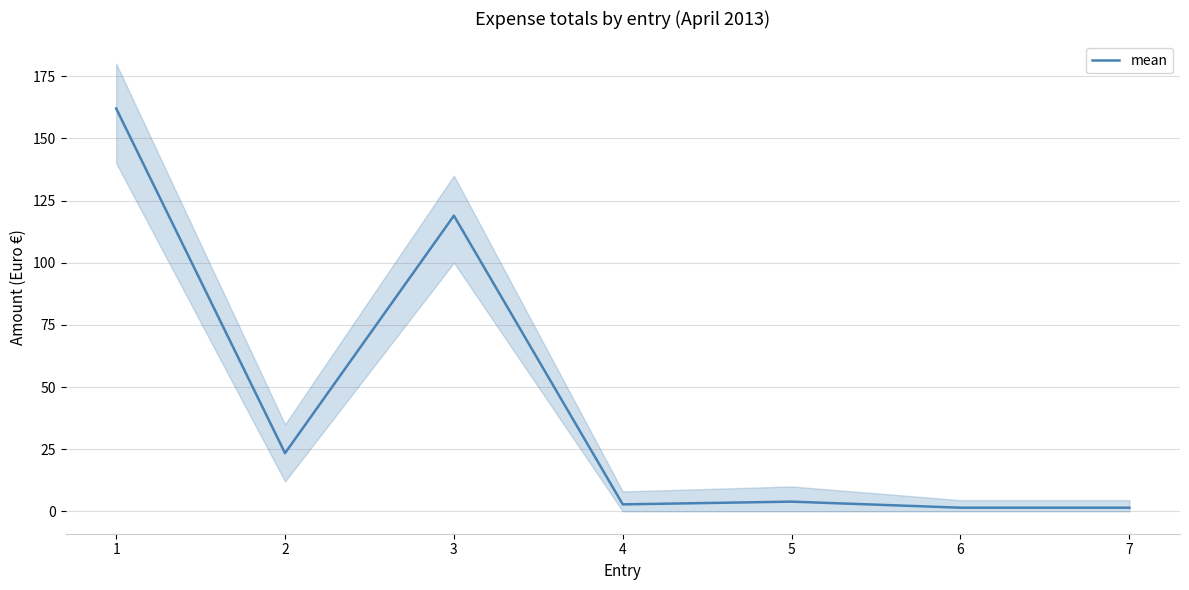

What is the highest value of the mean series?

162.0